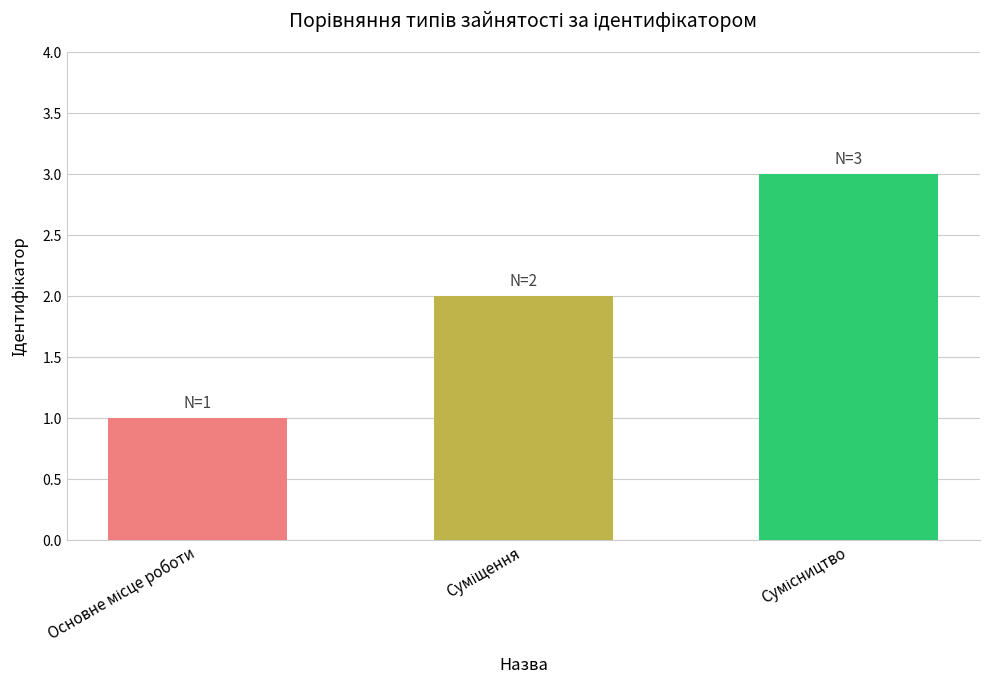

Reading left to right, list all the values displayed in this chart.

1	2	3